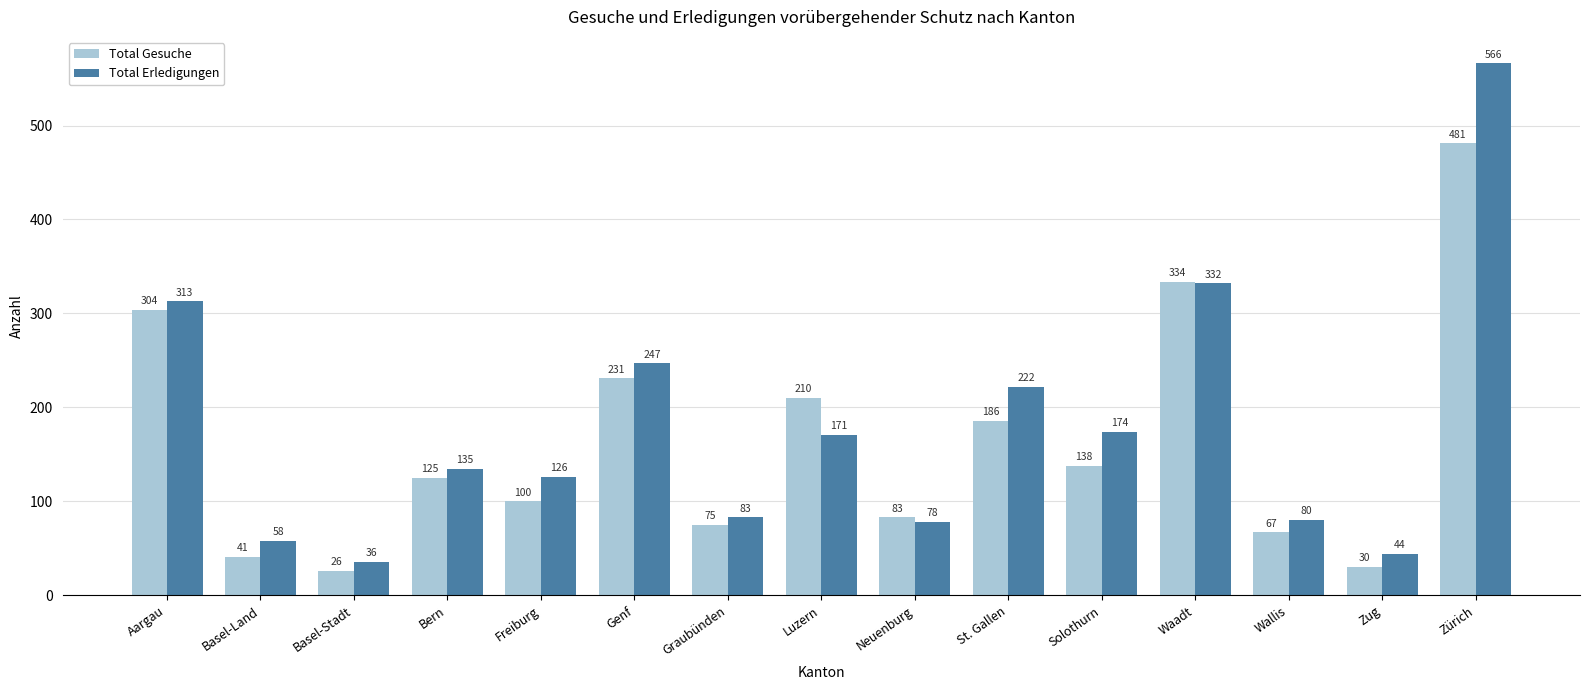

How many bars are there in total?

30